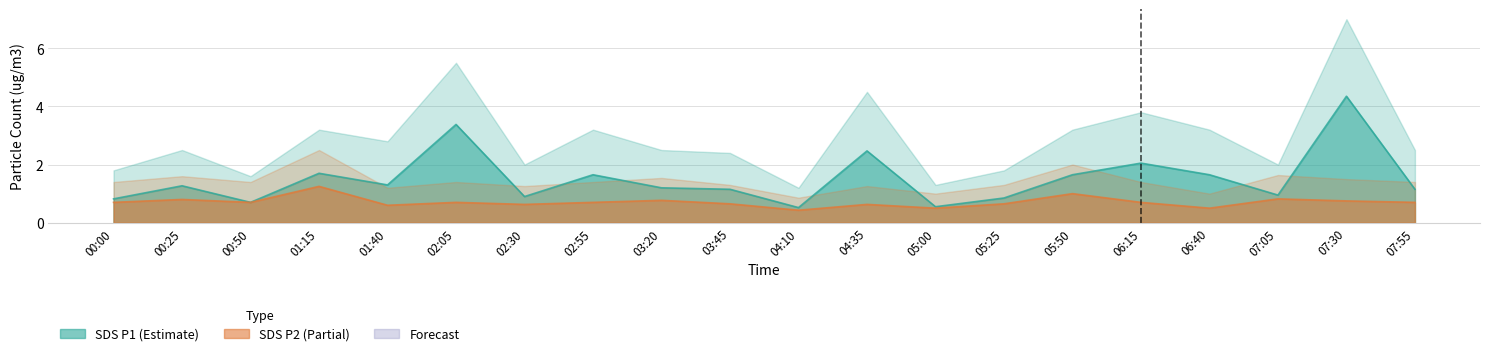

Is it true that SDS_P2 equals 0.3 at 03:20?

False